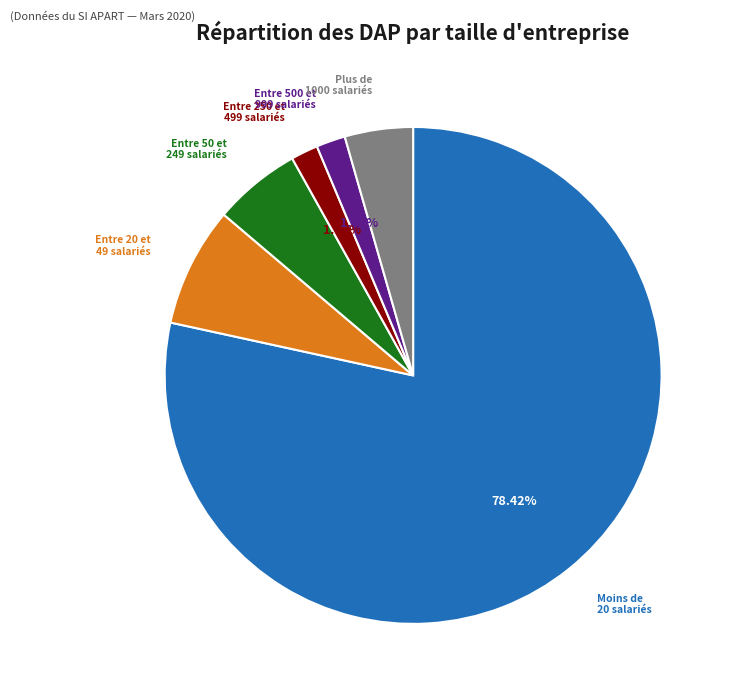

Does any single category account for the majority?

Yes